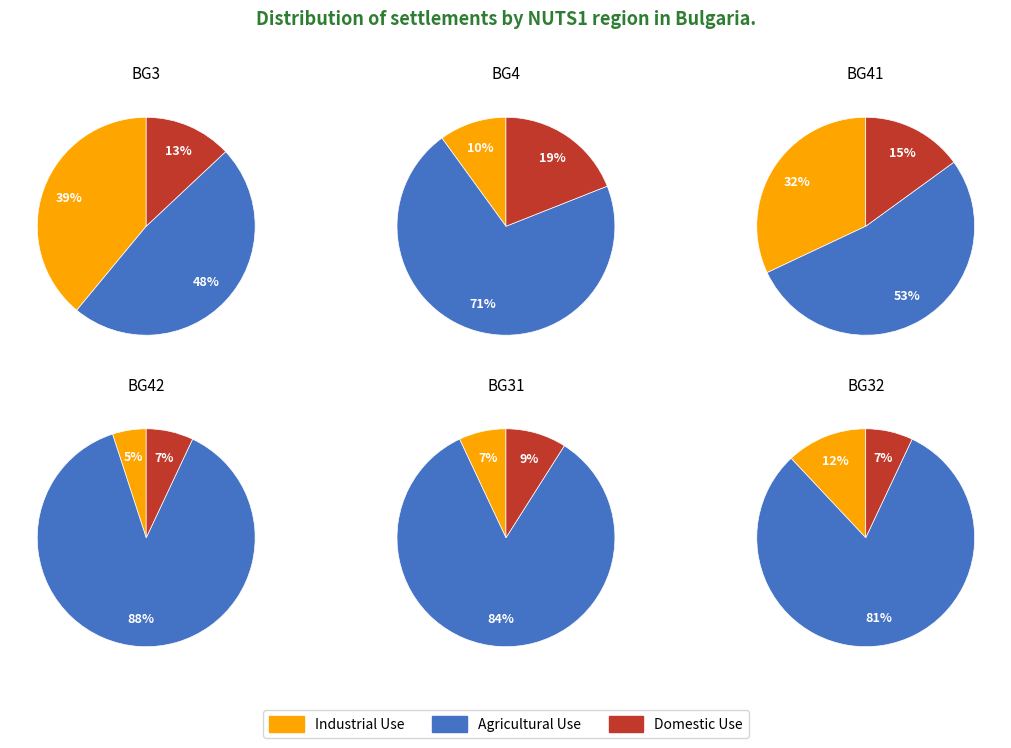

True or false: 0 accounts for 27% of the total.

False